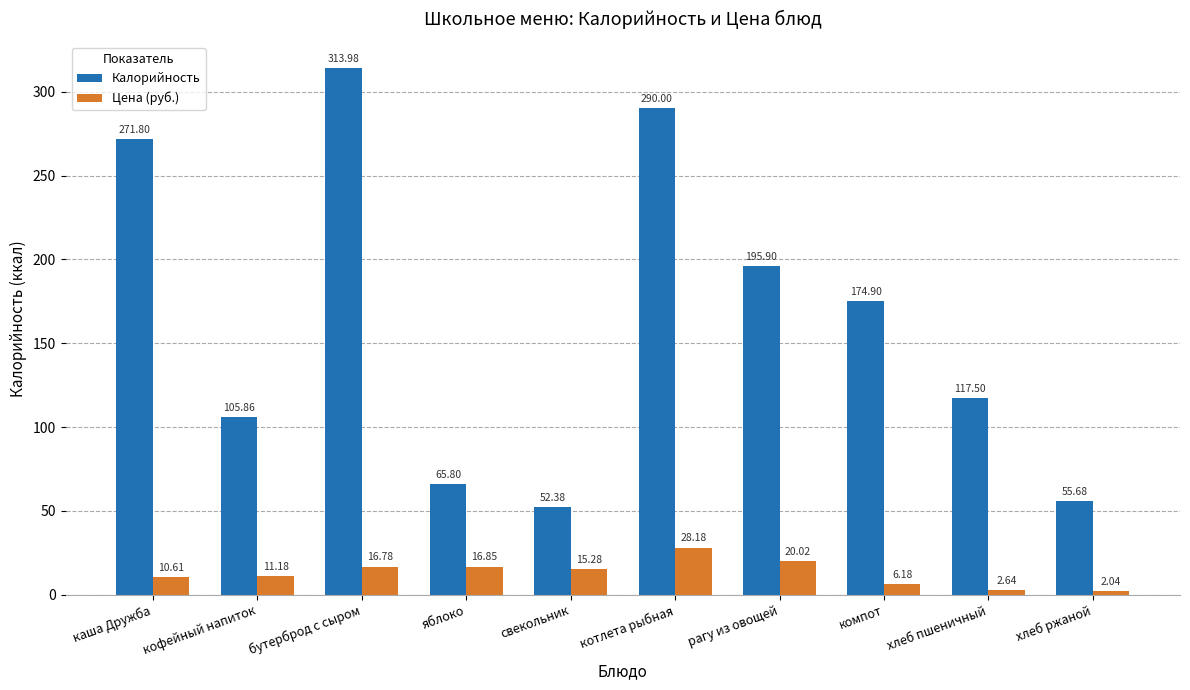

How many bars are there in each group?

2